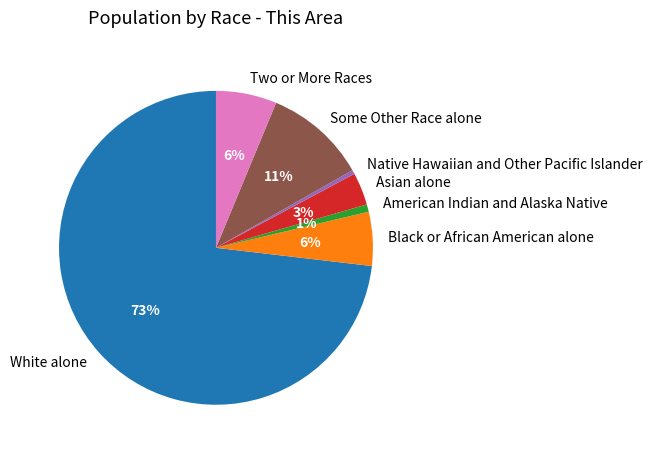

Which category has the biggest portion of the pie?

White alone